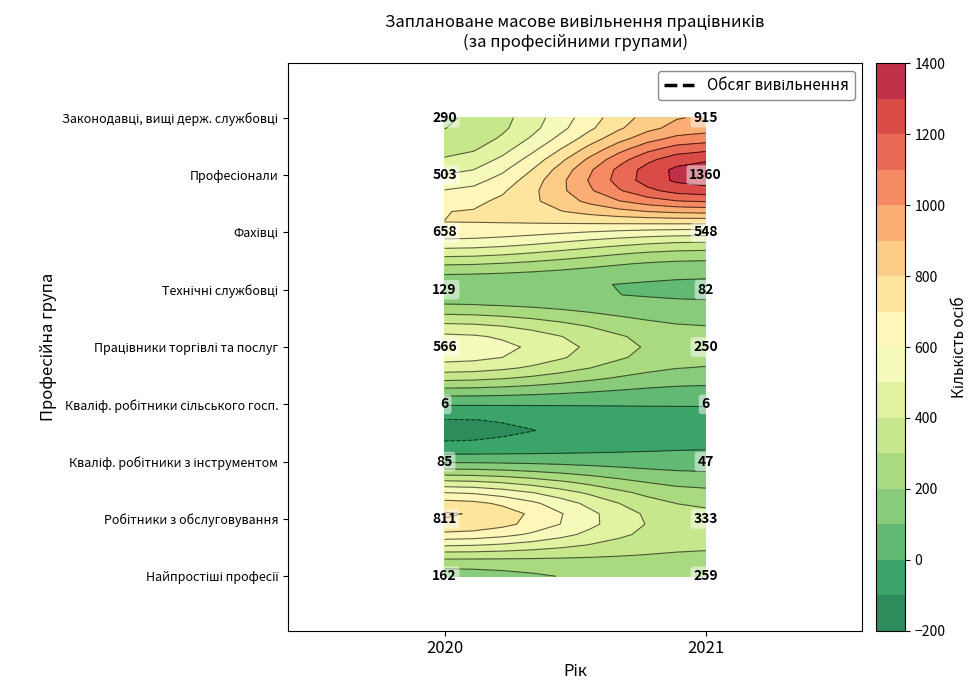

Reading left to right, list all the values displayed in this chart.

Законодавці, вищі державні службовці: 2020=290	2021=915
Професіонали: 2020=503	2021=1360
Фахівці: 2020=658	2021=548
Технічні службовці: 2020=129	2021=82
Працівники сфери торгівлі та послуг: 2020=566	2021=250
Кваліфіковані робітники сільського: 2020=6	2021=6
Кваліфіковані робітники з інструментом: 2020=85	2021=47
Робітники з обслуговування: 2020=811	2021=333
Найпростіші професії: 2020=162	2021=259